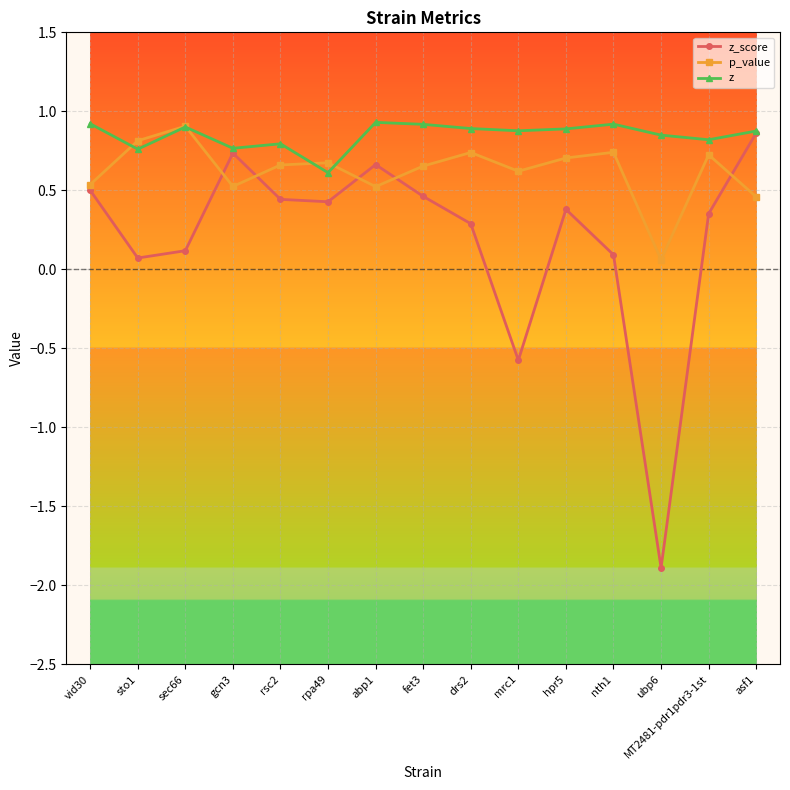

How many data points does each series have?

15